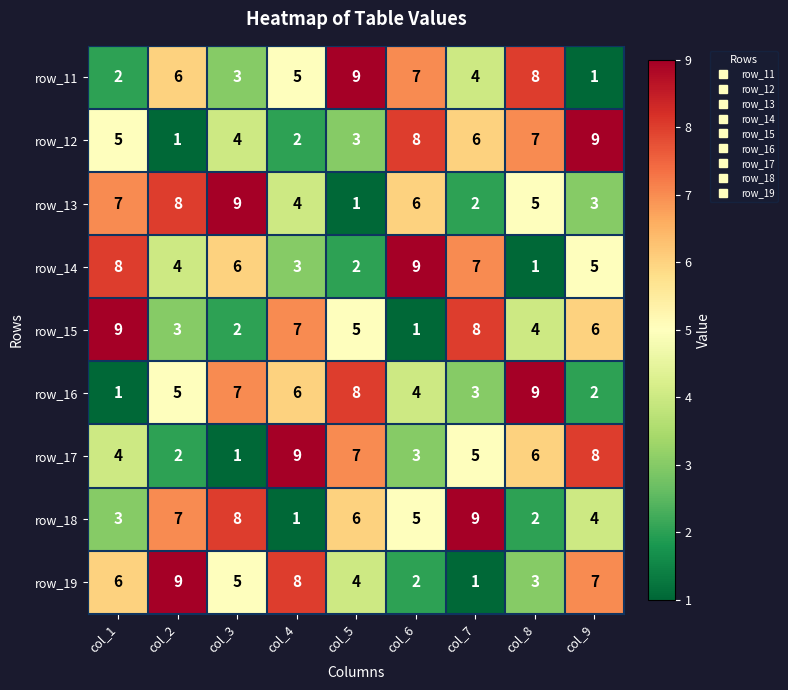

The value of row_13 at col_1 is 7. True or false?

True